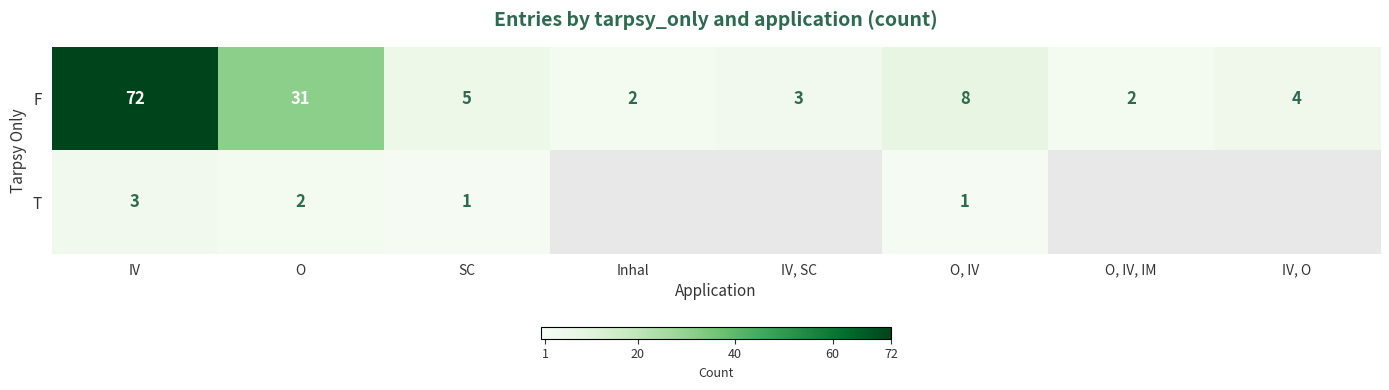

What is the difference between the second highest and second lowest values in the F series?

29